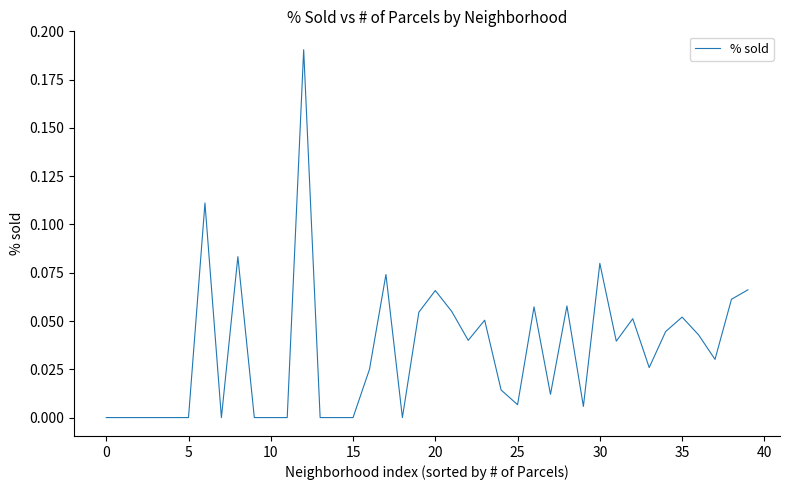

How many interior local valleys (lower than both neighbors) does the data have?

9